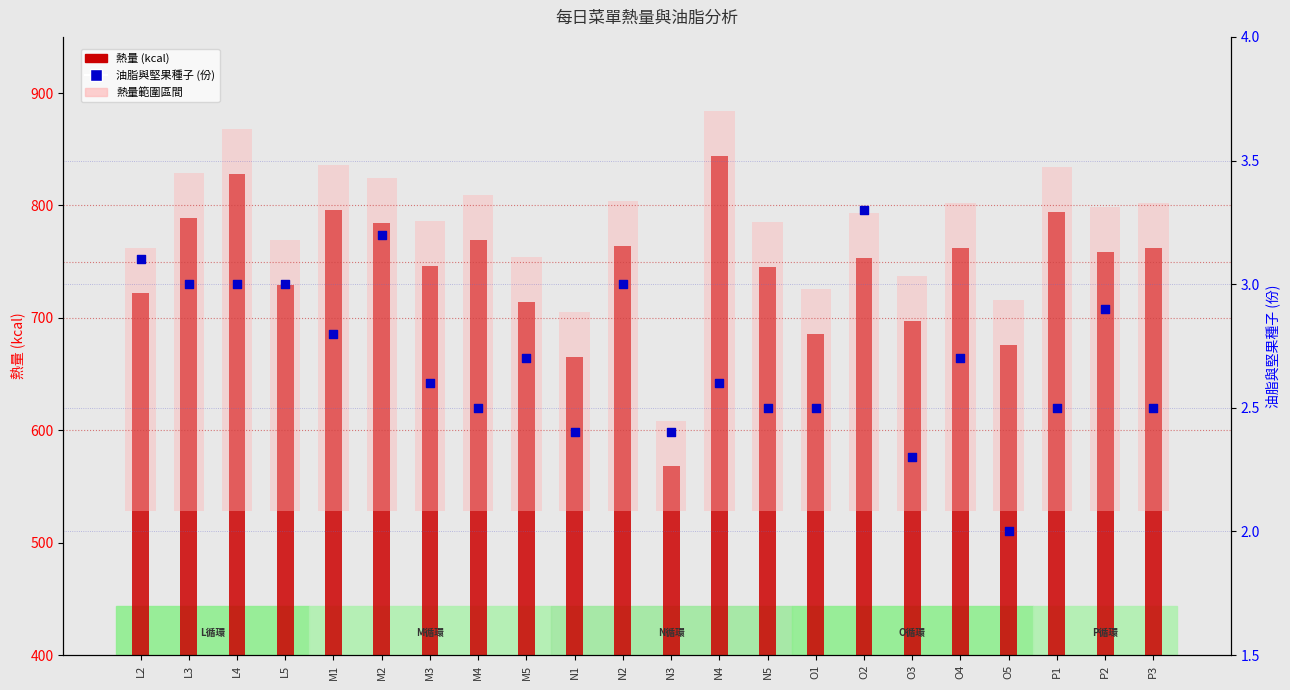

Which series contains the lowest Y value?

油脂與堅果種子